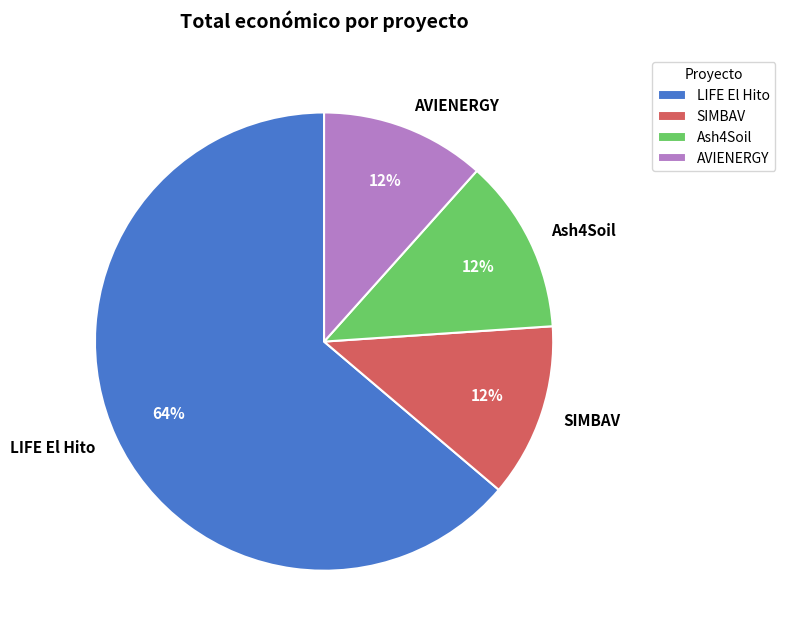

To the nearest percent, what is the average slice percentage?

25%